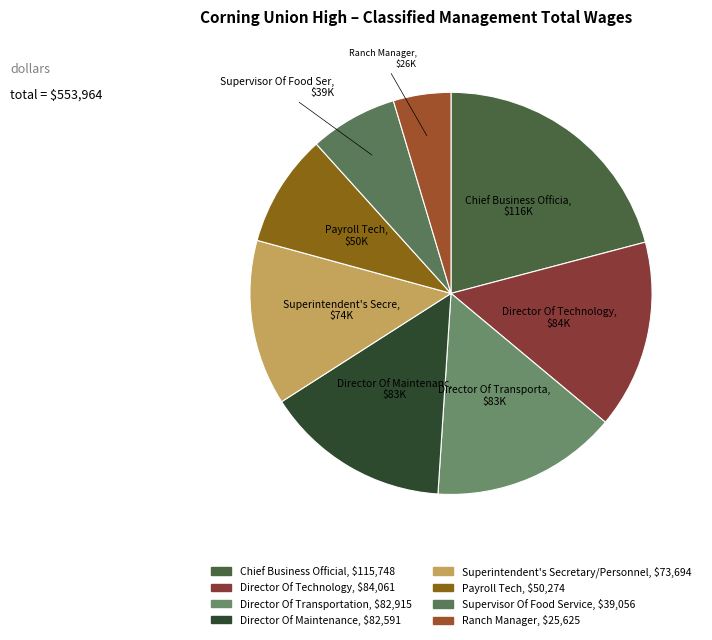

To the nearest percent, what is the difference between the largest and smallest slice percentages?

16%